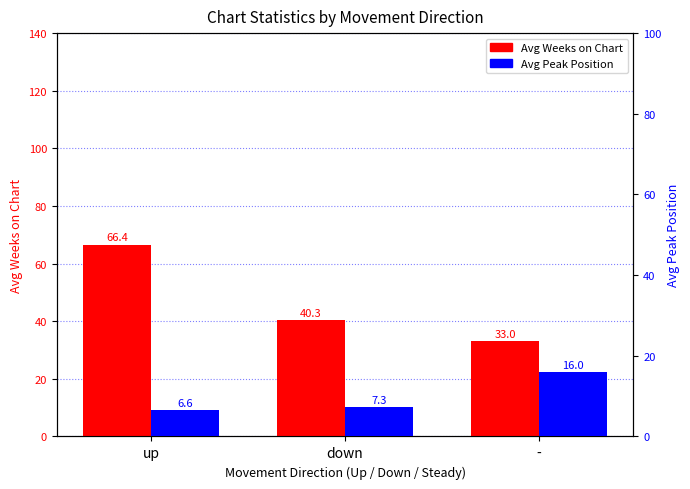

Which has a higher value, up or -?

up